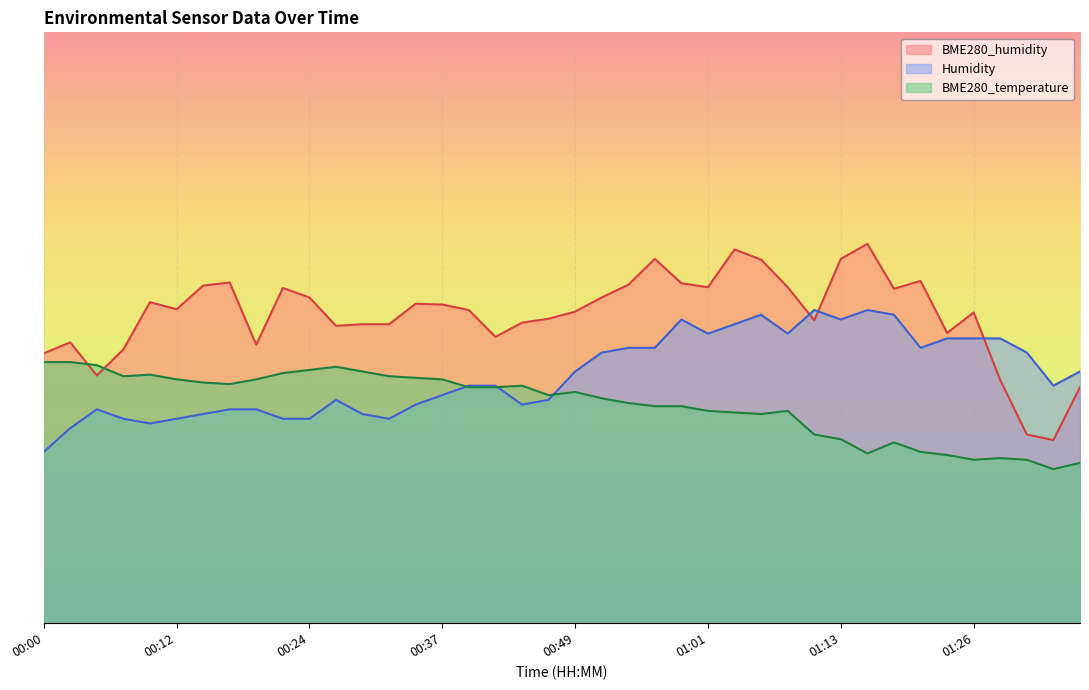

Which series ends up on top after the final intersection of Humidity and BME280_humidity?

Humidity